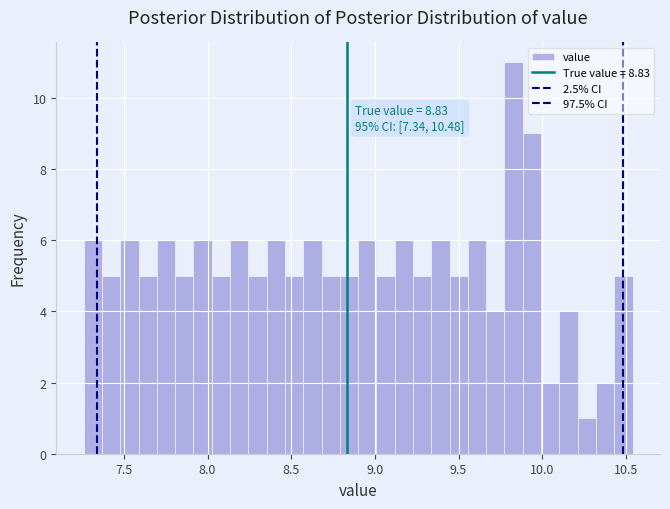

Read against the x-axis, roughly where is the centre of the tallest bar?

9.85